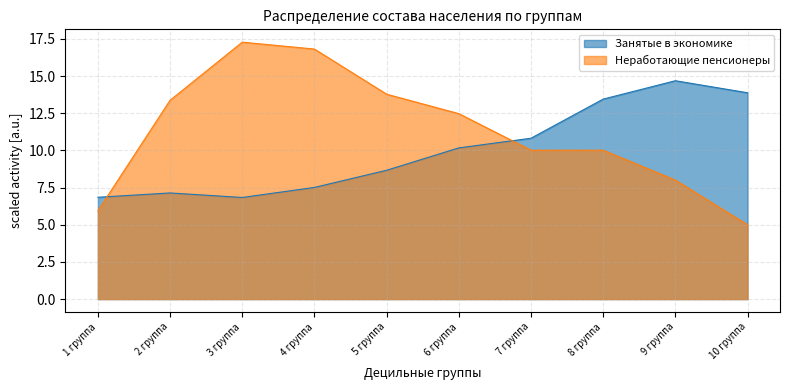

The value of Неработающие пенсионеры at 3 группа is 17.3. True or false?

True